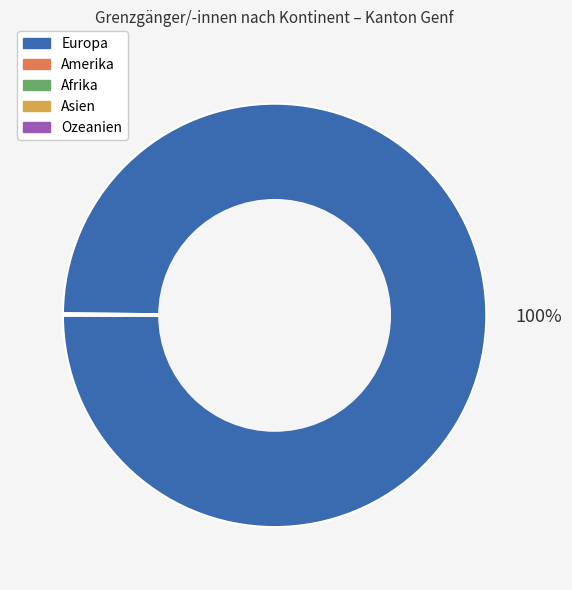

Which category has the biggest portion of the pie?

Europa